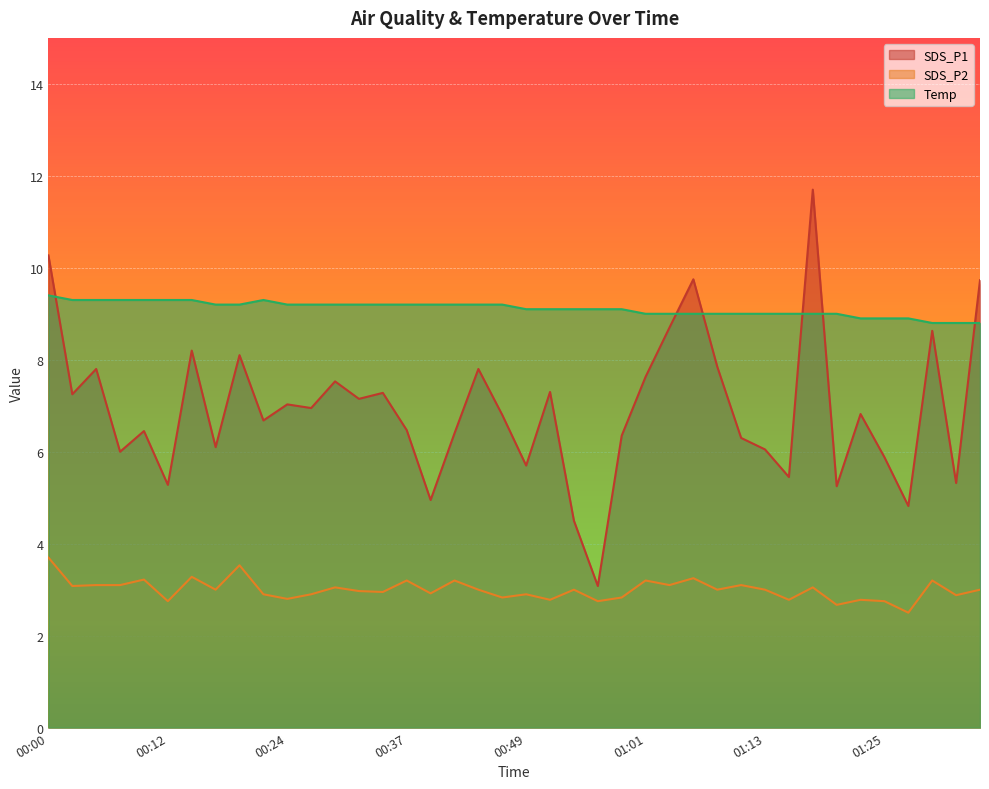

What is the approximate value of Temp at 00:54?

9.1